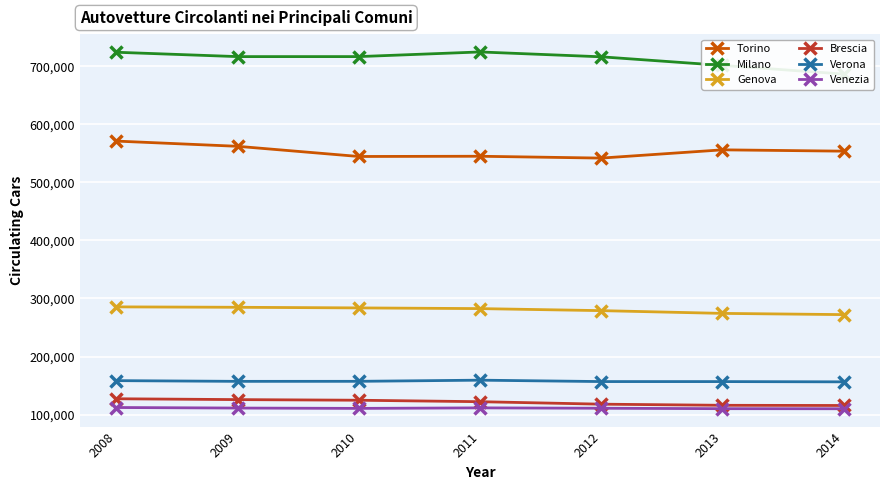

Is the value of Brescia at 2014 greater than the value of Venezia at 2008?

Yes